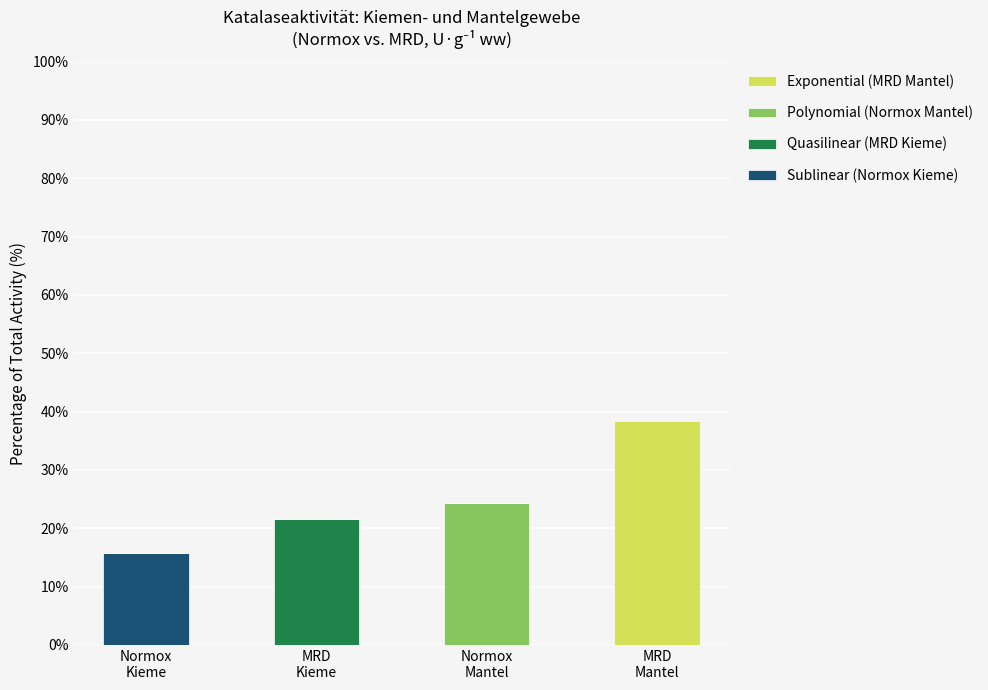

What is the sum of all Sublinear (Normox Kieme) values?

15.7